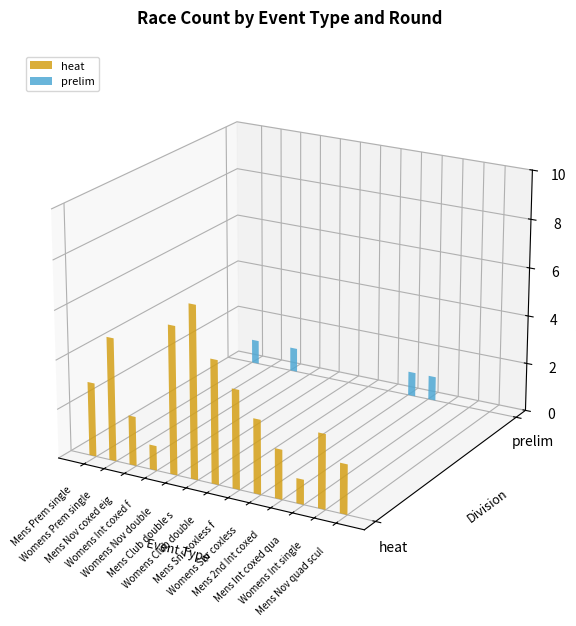

Read the heat value at Mens Int coxed quad sculls.

1